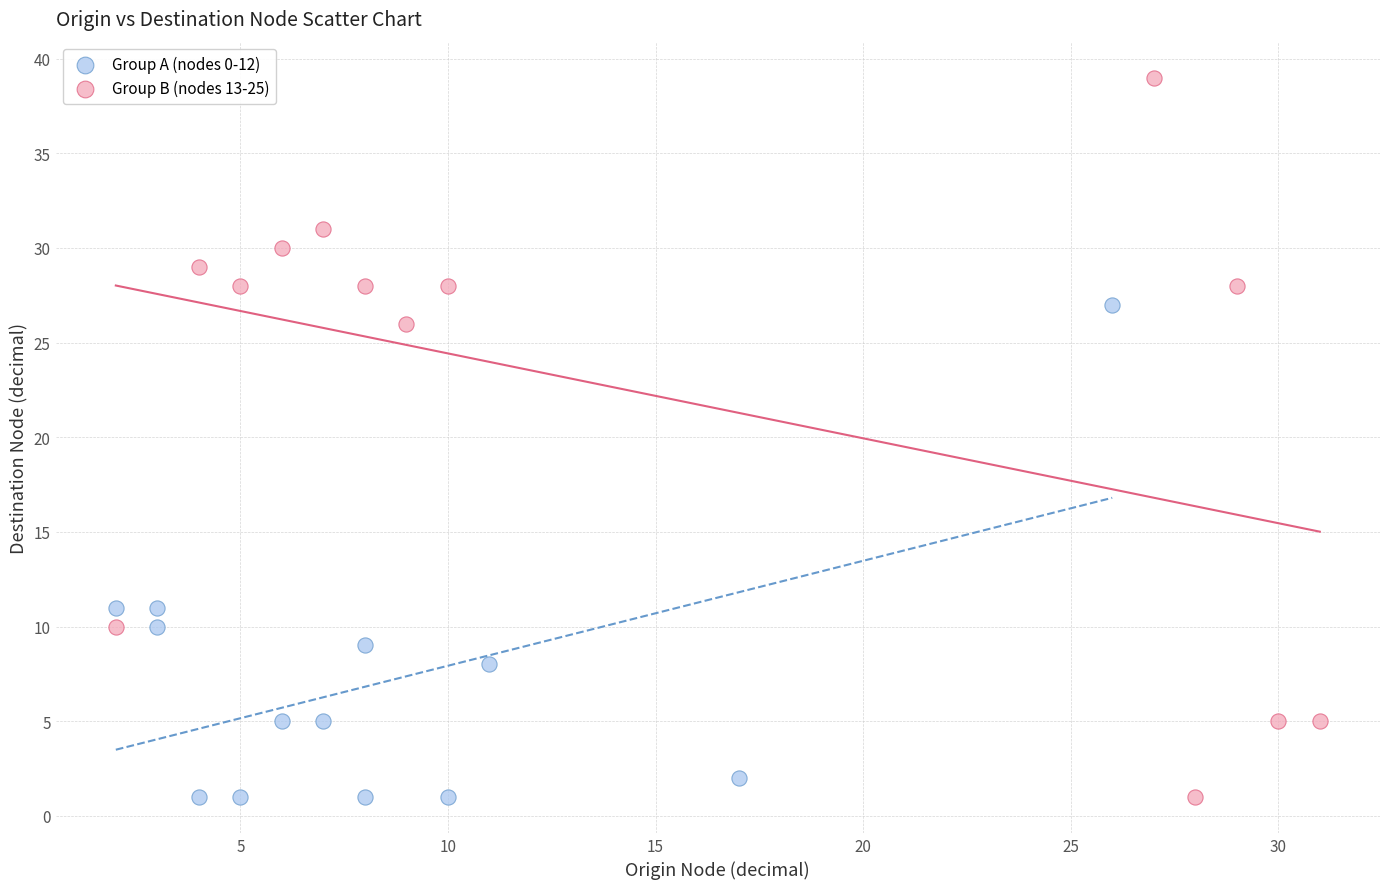

Which series reaches the maximum Y coordinate?

Group B (nodes 13-25)